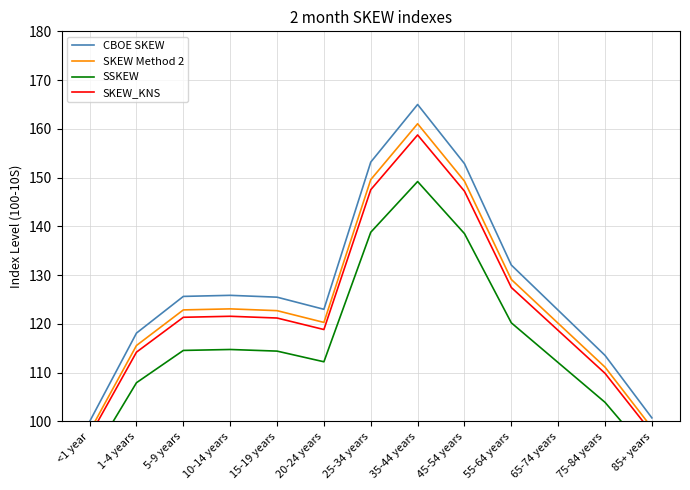

True or false: CBOE SKEW and SKEW_KNS cross at least once.

False